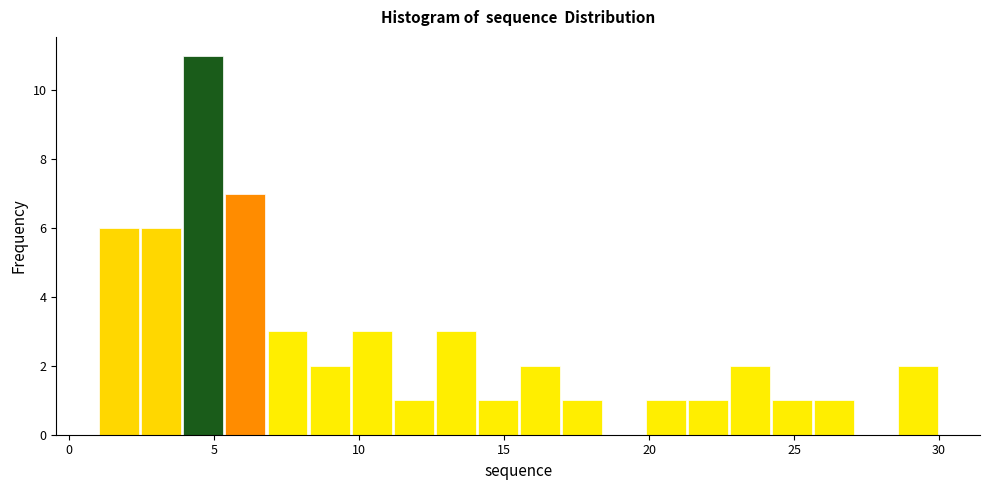

Read against the x-axis, roughly where is the centre of the tallest bar?

4.5